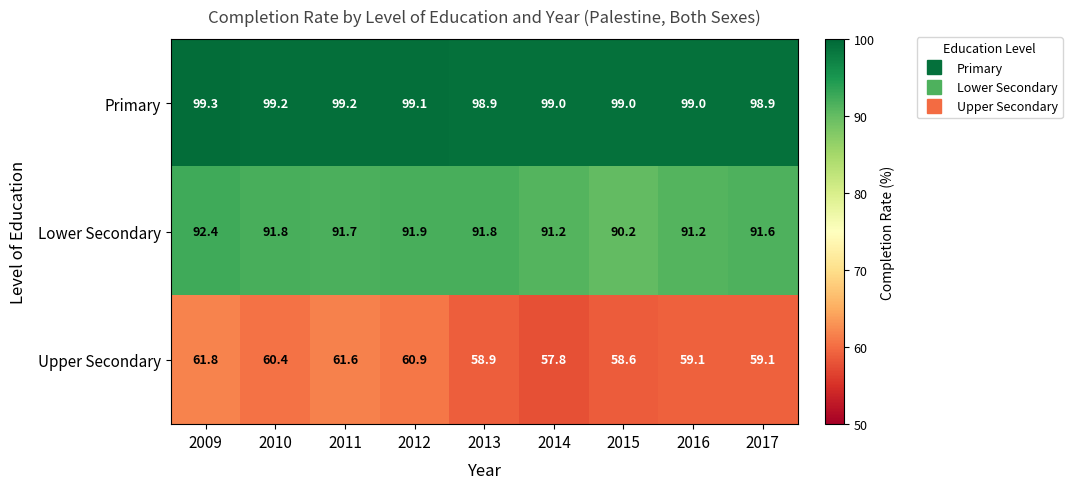

Rank the series by their average value, from highest to lowest.

Primary, Lower Secondary, Upper Secondary